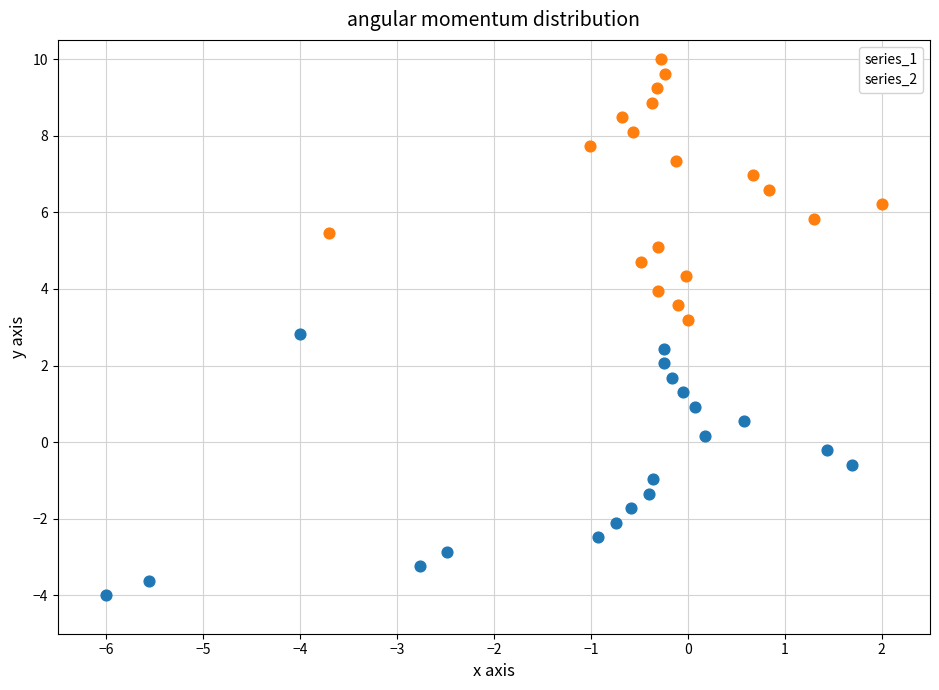

Which series contains the lowest Y value?

series_1